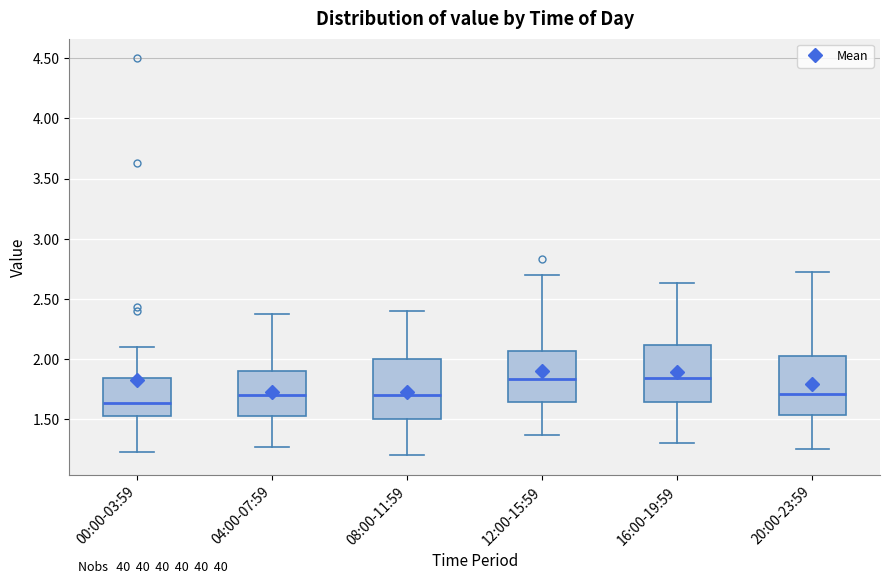

Reading left to right, transcribe this box plot: for each box, give where its median line is, the range the box spans, and where its two whiskers end, as read against the y-axis. The values are not printed on the chart, so give them approximately, as read against the axis.

00:00-03:59: median 1.65, box 1.50 to 1.85, whiskers 1.25 to 2.10
04:00-07:59: median 1.70, box 1.50 to 1.90, whiskers 1.25 to 2.35
08:00-11:59: median 1.70, box 1.50 to 2.00, whiskers 1.20 to 2.40
12:00-15:59: median 1.85, box 1.65 to 2.05, whiskers 1.35 to 2.70
16:00-19:59: median 1.85, box 1.65 to 2.10, whiskers 1.30 to 2.65
20:00-23:59: median 1.70, box 1.55 to 2.00, whiskers 1.25 to 2.70